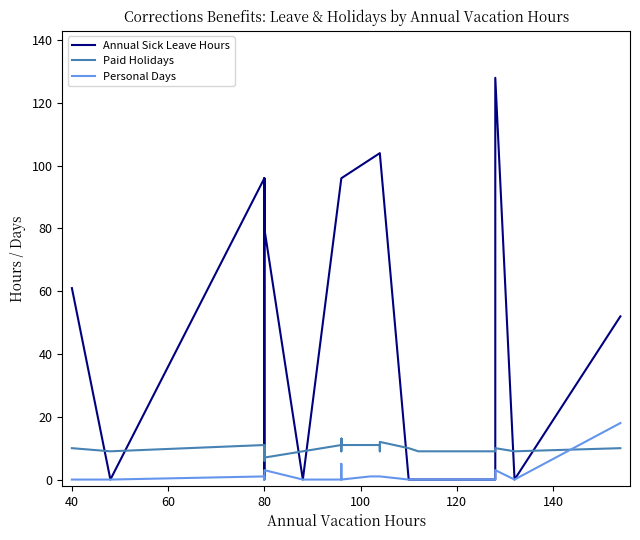

True or false: Personal Days and Annual Sick Leave Hours intersect in this chart.

False